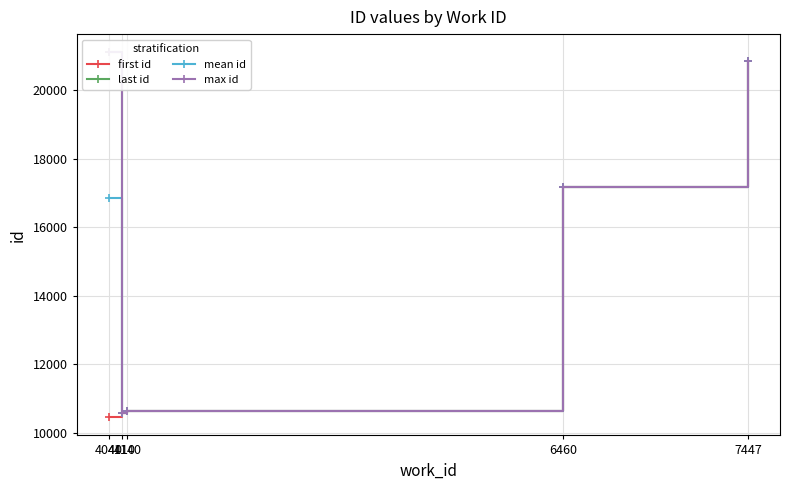

Is the value of max id at 4140 greater than the value of mean id at 4040?

No